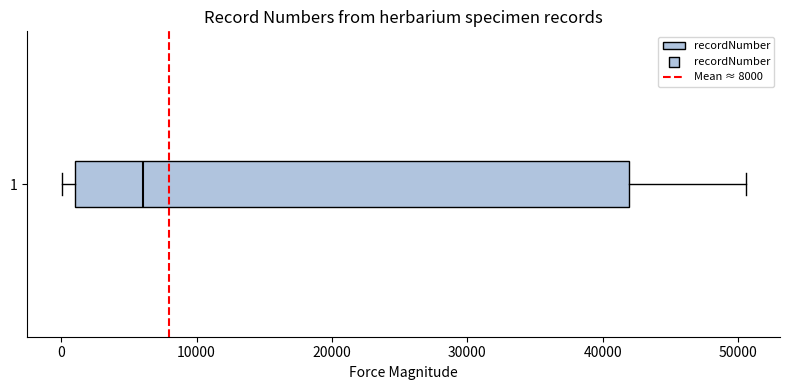

Where does the right whisker of the box at y = 1 end on the x-axis? The values are not printed on the chart, so give them approximately, as read against the axis.

51000